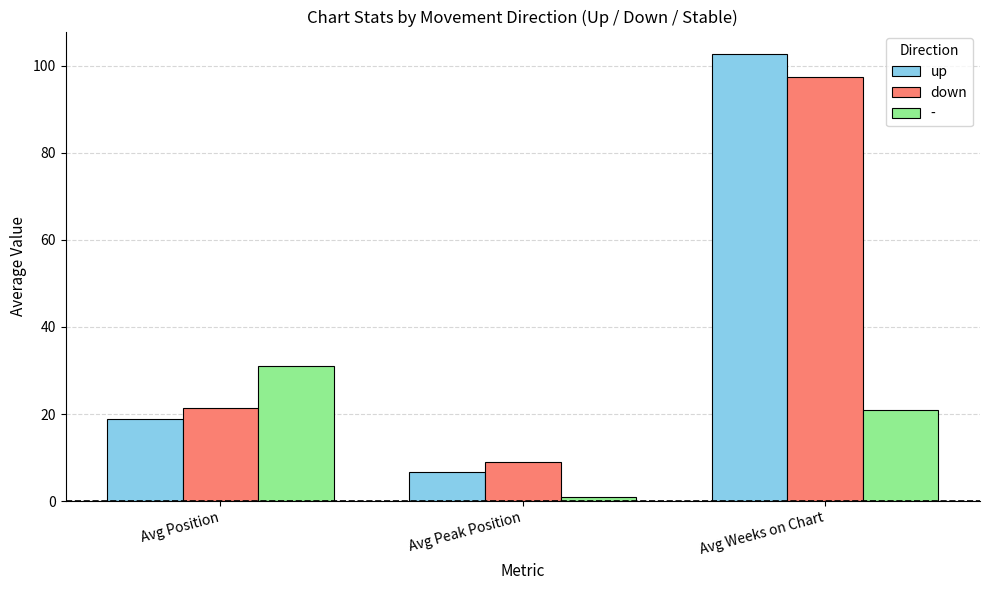

Reading left to right, transcribe all the data shown in this chart.

up: 18.8	6.8	102.7
down: 21.5	9.1	97.4
-: 31.0	1.0	21.0